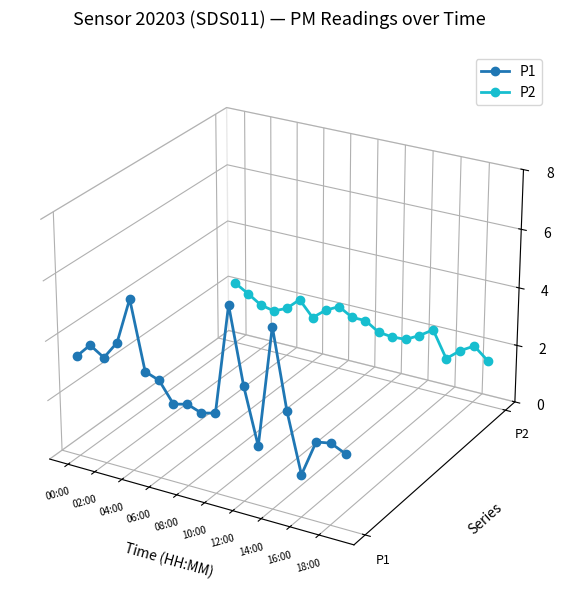

What are all the series names shown in the legend?

P1, P2